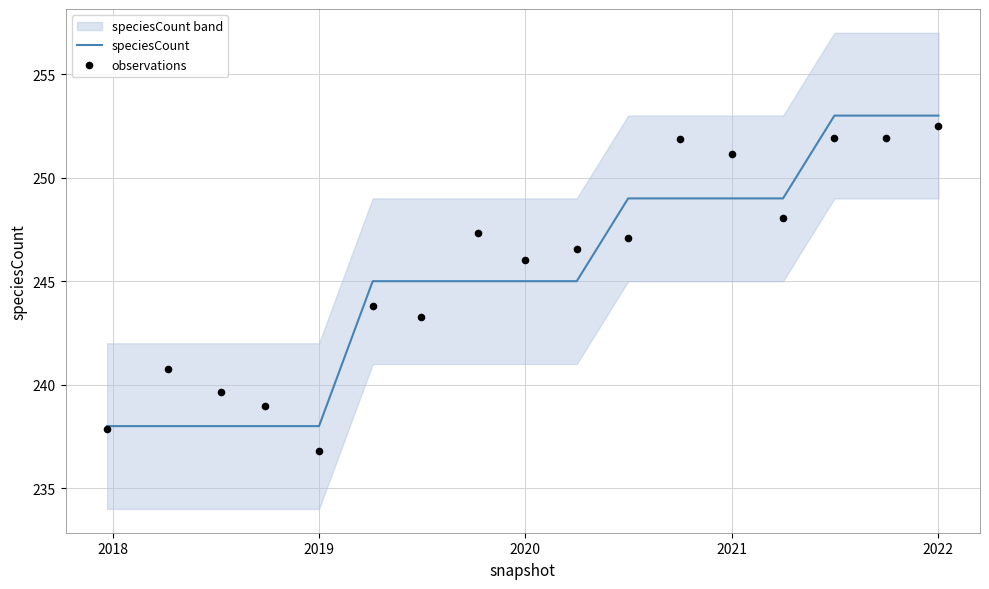

Which series contains the highest Y value?

speciesCount